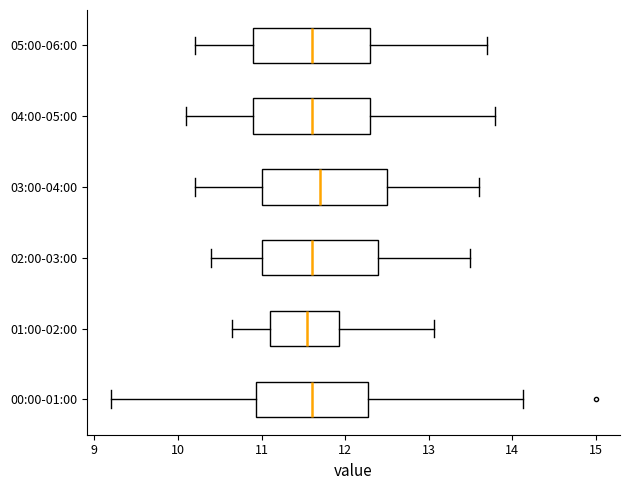

Reading bottom to top, read every box against the x-axis: the position of its median line, the range the box covers, and the ends of its whiskers. The values are not printed on the chart, so give them approximately, as read against the axis.

00:00-01:00: median 11.6, box 10.9 to 12.3, whiskers 9.2 to 14.1
01:00-02:00: median 11.6, box 11.1 to 11.9, whiskers 10.7 to 13.1
02:00-03:00: median 11.6, box 11.0 to 12.4, whiskers 10.4 to 13.5
03:00-04:00: median 11.7, box 11.0 to 12.5, whiskers 10.2 to 13.6
04:00-05:00: median 11.6, box 10.9 to 12.3, whiskers 10.1 to 13.8
05:00-06:00: median 11.6, box 10.9 to 12.3, whiskers 10.2 to 13.7